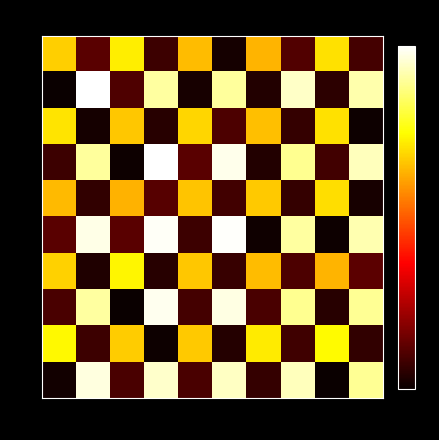

Reading left to right, what are all the values shown in this chart?

0: 0=4.9	1=0.5	2=5.2	3=0.1	4=4.7	5=-0.3	6=4.6	7=0.4	8=5.1	9=0.2
1: 0=-0.5	1=7.5	2=0.3	3=6.7	4=-0.3	5=6.7	6=-0.2	7=7.0	8=-0.1	9=6.8
2: 0=5.1	1=-0.4	2=4.8	3=-0.1	4=5.0	5=0.3	6=4.7	7=0.0	8=5.1	9=-0.5
3: 0=0.1	1=6.7	2=-0.4	3=7.4	4=0.5	5=7.3	6=-0.2	7=6.6	8=0.2	9=6.9
4: 0=4.6	1=-0.0	2=4.5	3=0.4	4=4.8	5=0.2	6=4.8	7=0.0	8=5.0	9=-0.3
5: 0=0.5	1=7.3	2=0.4	3=7.4	4=0.1	5=7.4	6=-0.4	7=6.7	8=-0.5	9=6.8
6: 0=4.9	1=-0.2	2=5.3	3=-0.1	4=4.8	5=0.0	6=4.6	7=0.3	8=4.6	9=0.5
7: 0=0.3	1=6.7	2=-0.5	3=7.3	4=0.2	5=7.2	6=0.3	7=6.6	8=-0.1	9=6.6
8: 0=5.4	1=0.1	2=4.8	3=-0.4	4=4.8	5=-0.2	6=5.2	7=0.1	8=5.4	9=-0.0
9: 0=-0.4	1=7.2	2=0.3	3=7.1	4=0.3	5=7.0	6=0.0	7=6.9	8=-0.5	9=6.6